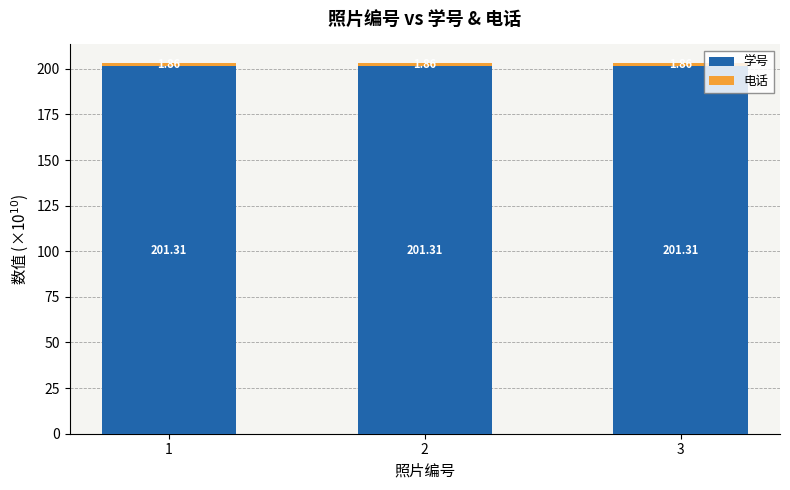

What is the total value across all series at 1?

203.2